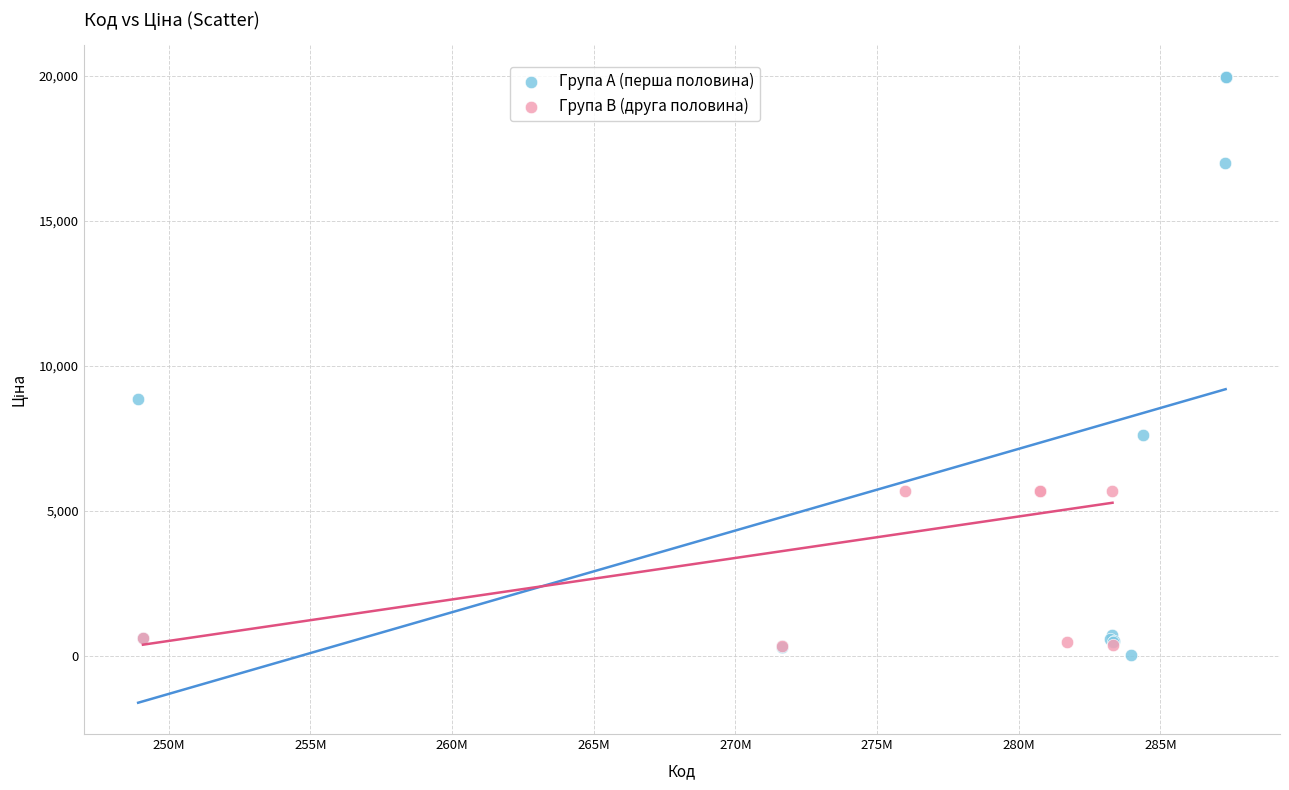

Which series reaches the minimum Y coordinate?

Група A (перша половина)